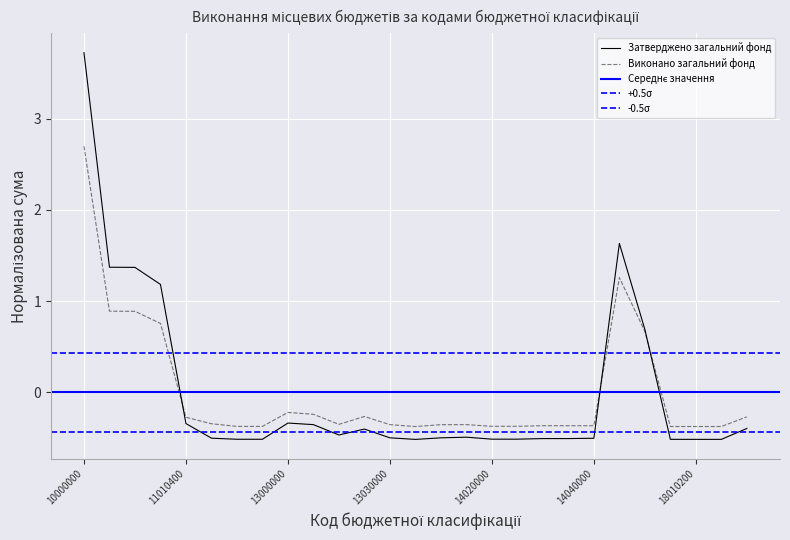

Which series has the largest range (max minus min)?

Затверджено загальний фонд